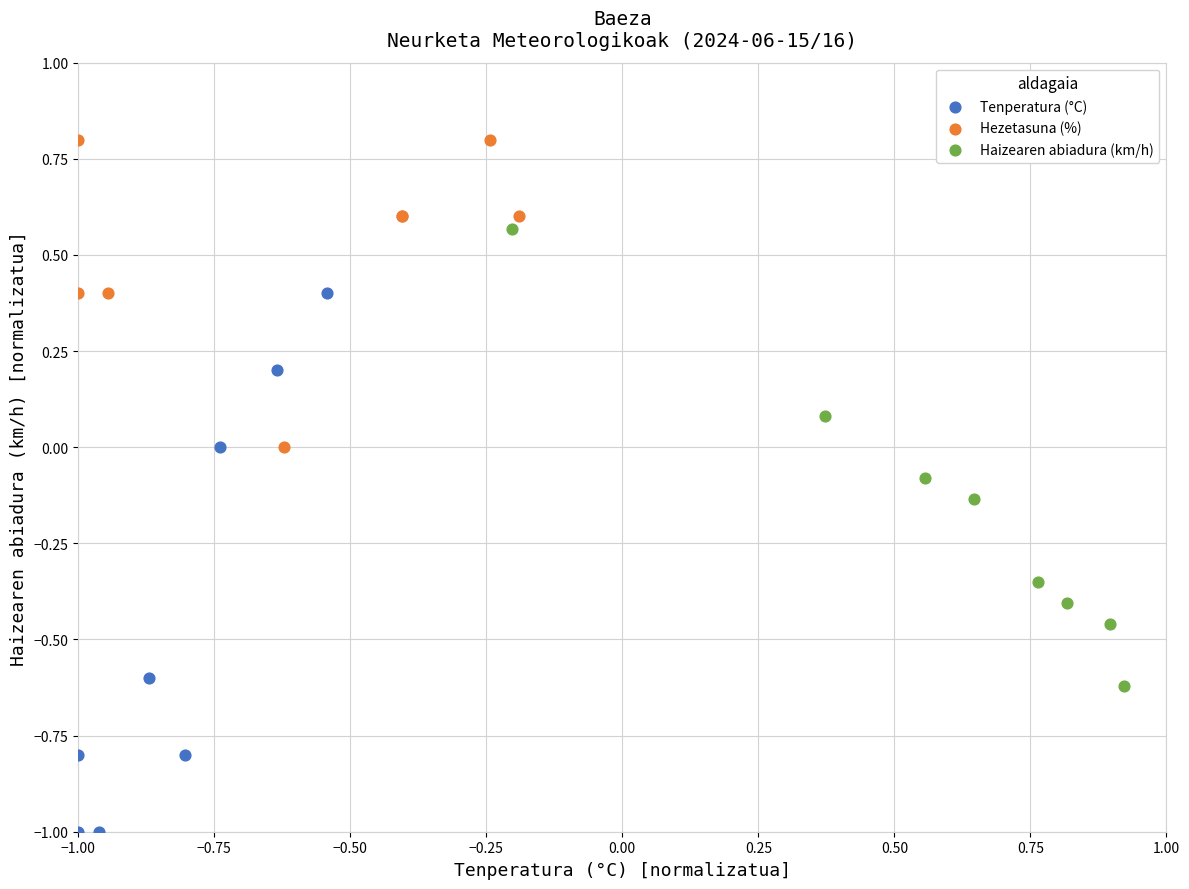

Which series reaches the minimum Y coordinate?

Tenperatura (°C)